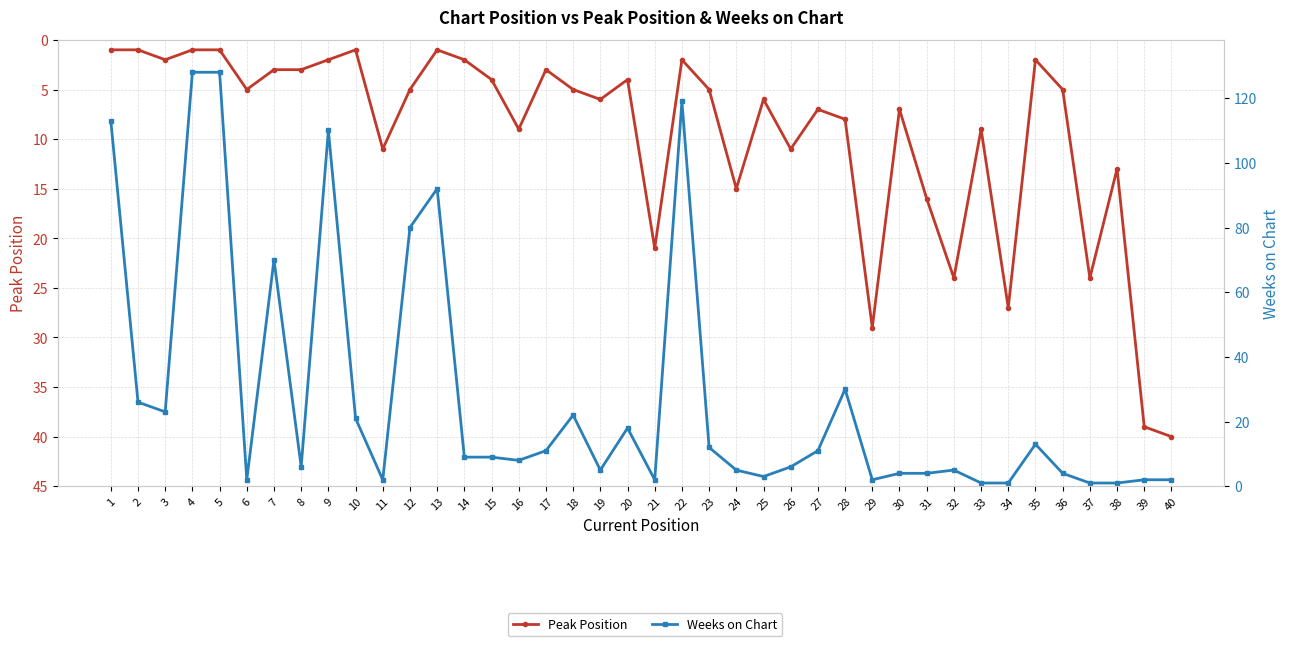

How many intersections are there between Weeks on Chart and Peak Position?

15